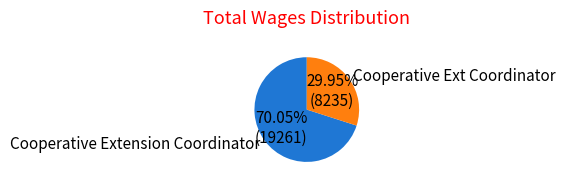

What is the ratio of the value at Cooperative Extension Coordinator to the value at Cooperative Ext Coordinator?

2.3